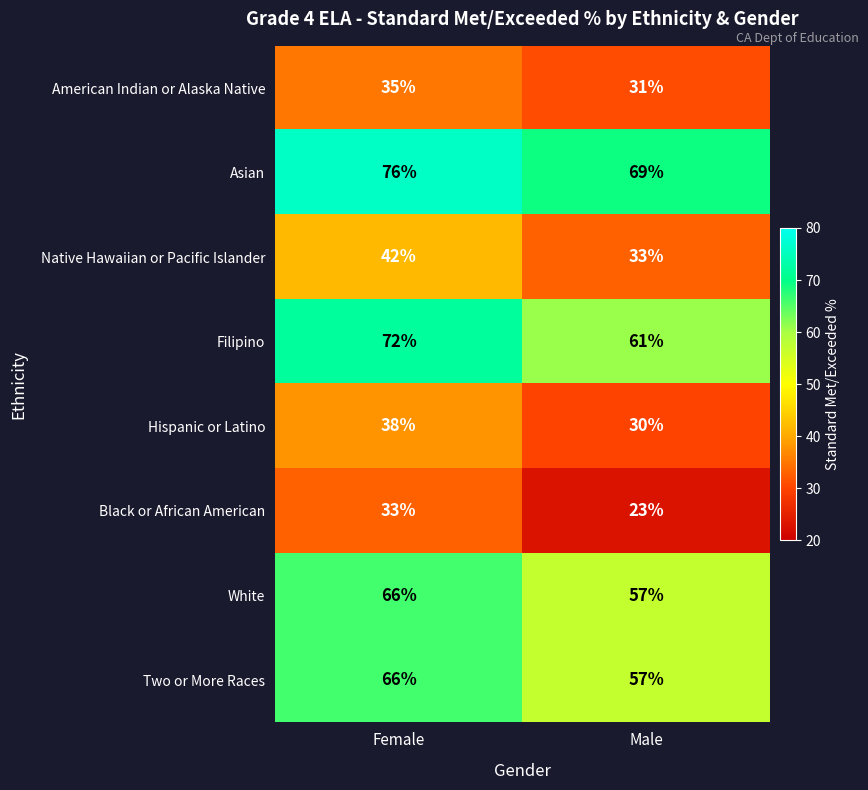

What is the sum of the Hispanic or Latino values at Female and Male?

68